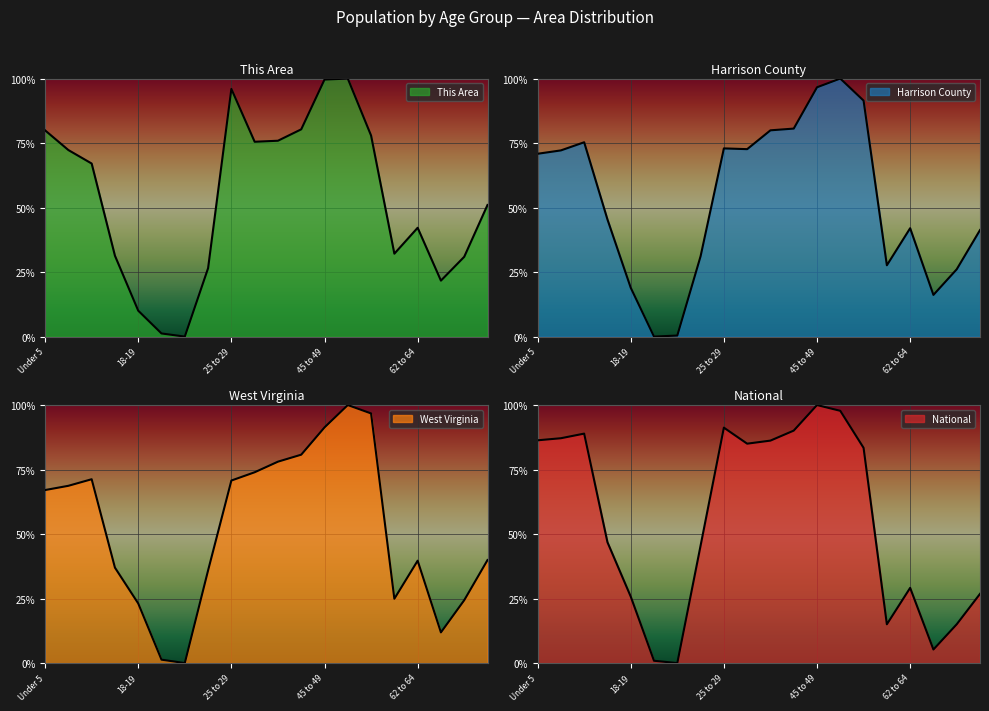

What is the value of the Harrison County point at the 12th from the left?

80.6